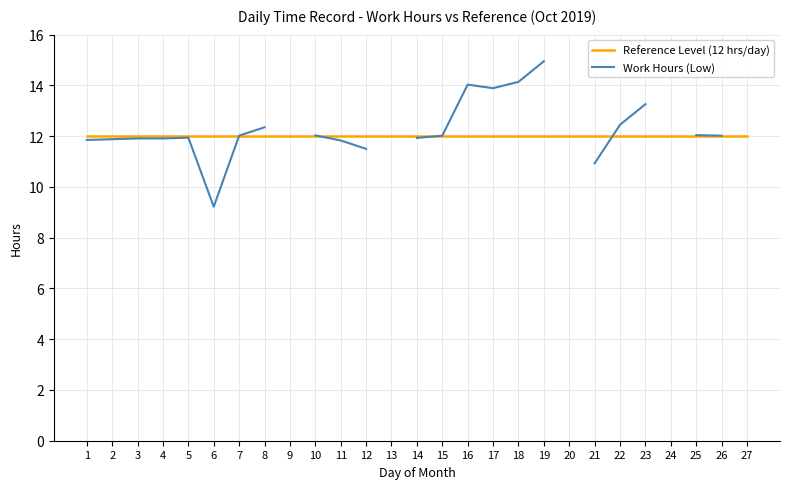

The Work Hours (Low) series shows 12.4 at 22. True or false?

True